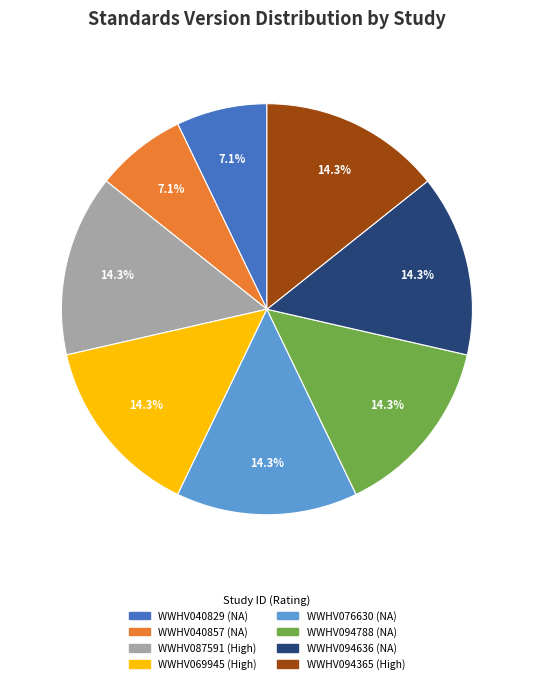

Is the sum of WWHV076630 and WWHV069945 greater than half?

No